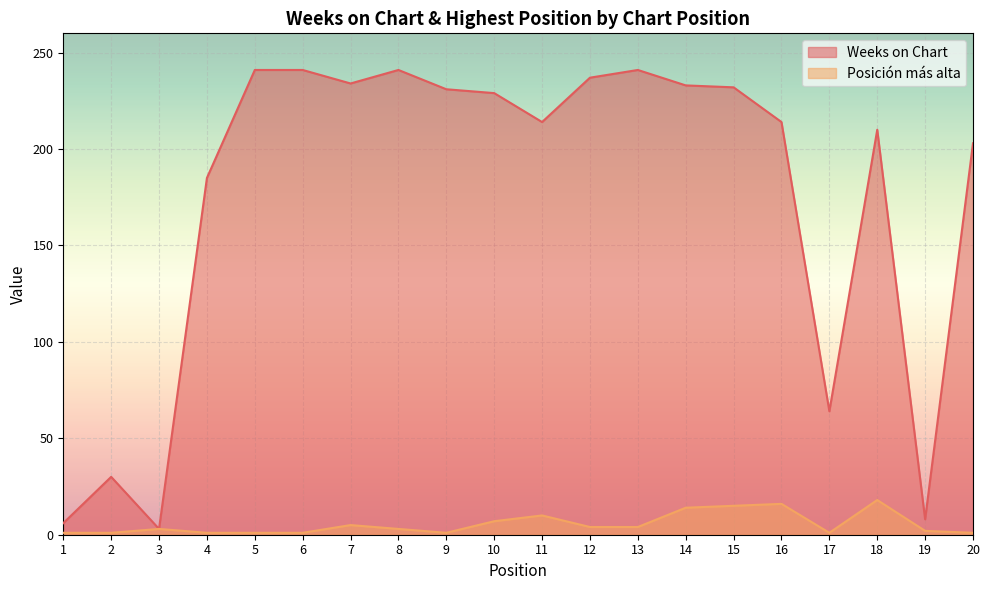

Reading left to right, what are all the values shown in this chart?

Weeks on Chart: 1=6	2=30	3=3	4=185	5=241	6=241	7=234	8=241	9=231	10=229	11=214	12=237	13=241	14=233	15=232	16=214	17=64	18=210	19=8	20=203
Posición más alta: 1=1	2=1	3=3	4=1	5=1	6=1	7=5	8=3	9=1	10=7	11=10	12=4	13=4	14=14	15=15	16=16	17=1	18=18	19=2	20=1